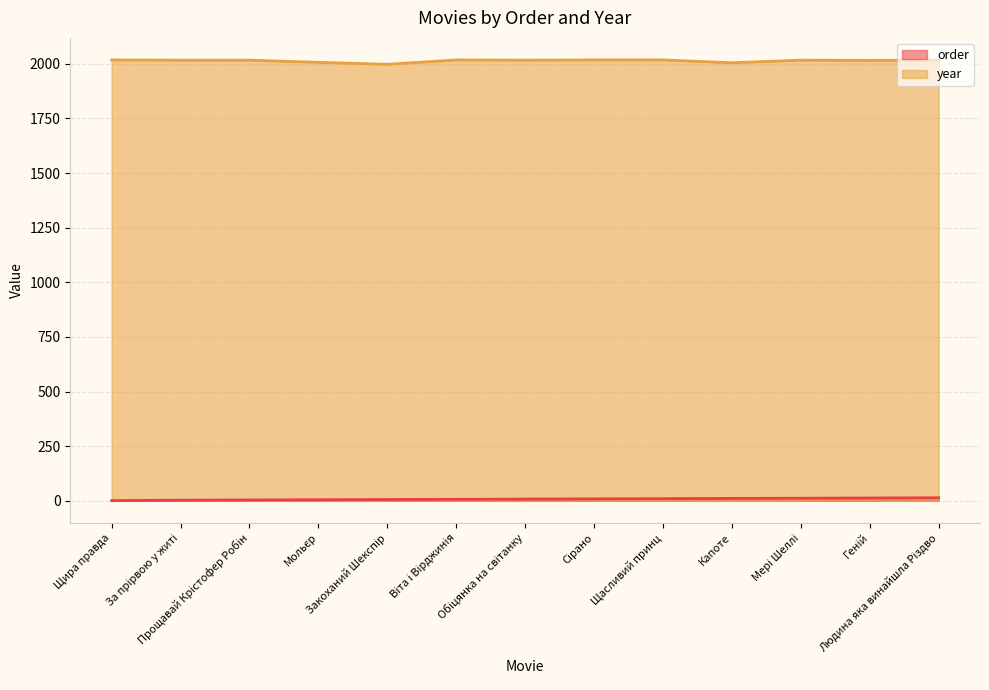

What is the label of the 5th point from the right?

Щасливий принц